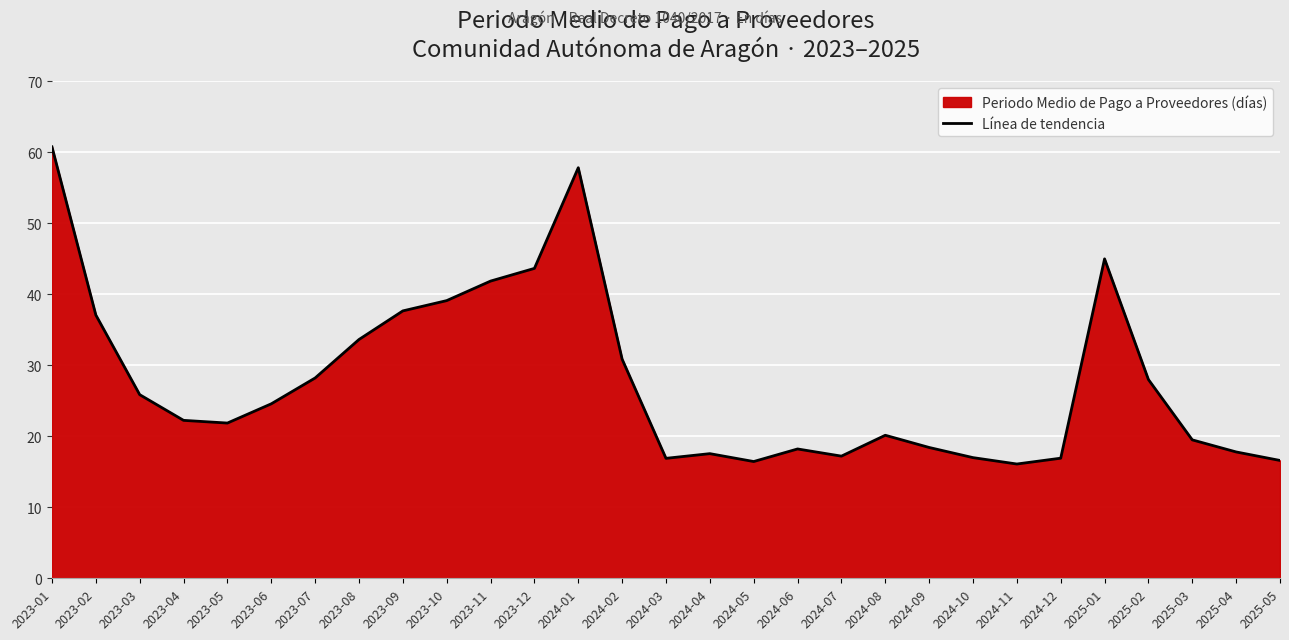

Rank the categories by value from highest to lowest.

2023-01, 2024-01, 2025-01, 2023-12, 2023-11, 2023-10, 2023-09, 2023-02, 2023-08, 2024-02, 2023-07, 2025-02, 2023-03, 2023-06, 2023-04, 2023-05, 2024-08, 2025-03, 2024-09, 2024-06, 2025-04, 2024-04, 2024-07, 2024-10, 2024-12, 2024-03, 2025-05, 2024-05, 2024-11